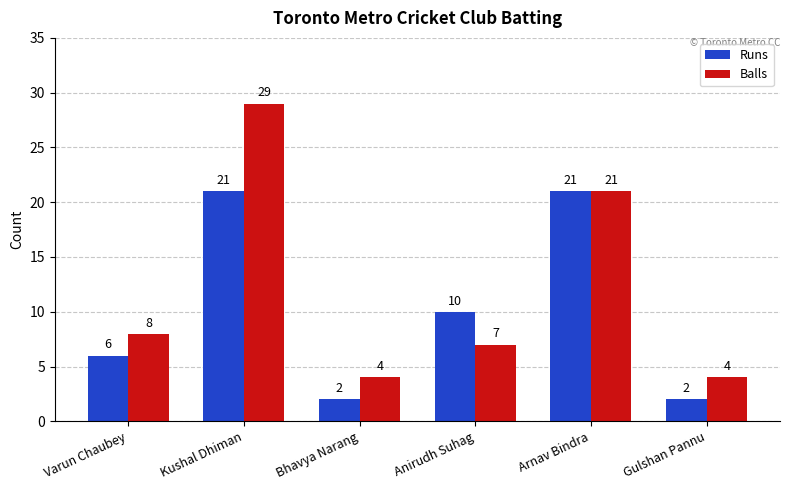

Is the value of Runs at Kushal Dhiman greater than the value of Balls at Bhavya Narang?

Yes